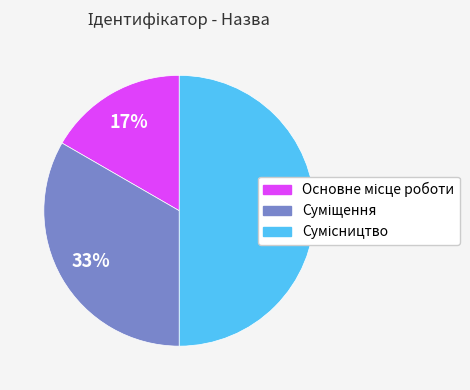

To the nearest percent, what is the average slice percentage?

33%